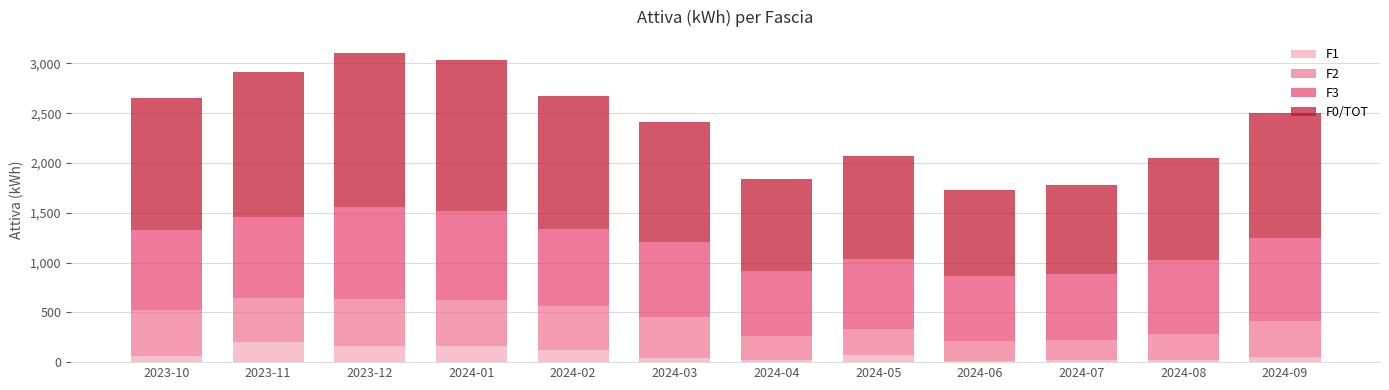

What is the sum of all F1 values?

952